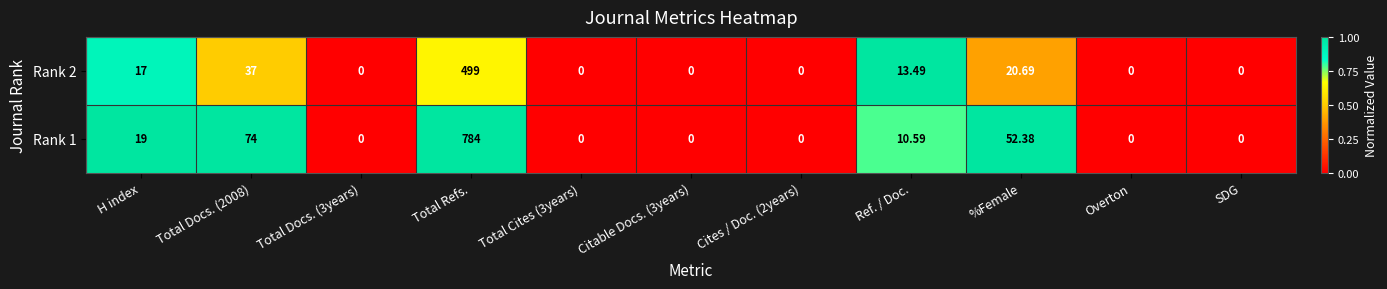

Is the value of Rank 1 at Total Docs. (2008) greater than the value of Rank 2 at Total Refs.?

No